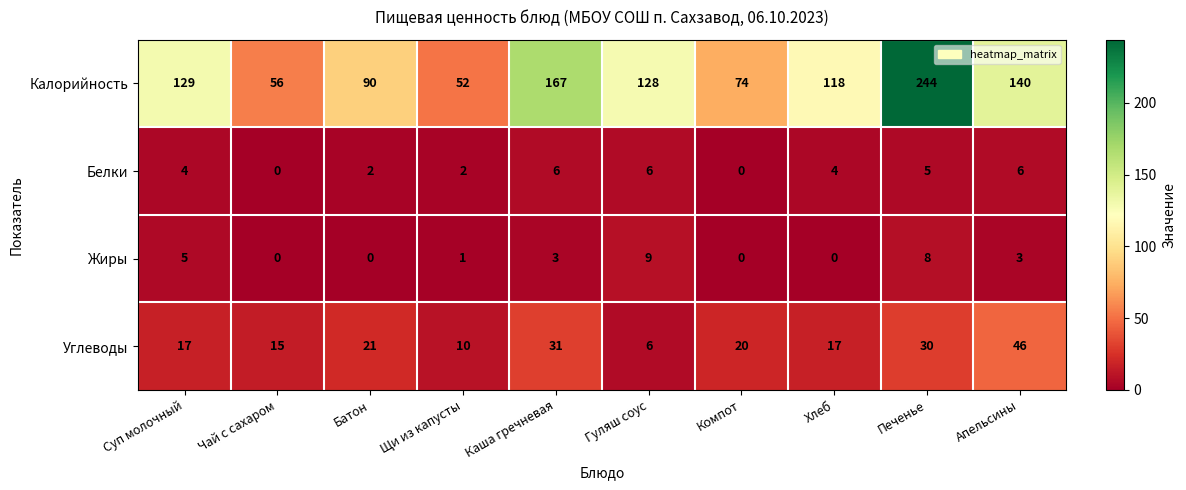

What value does the Калорийность series have at Чай с сахаром?

56